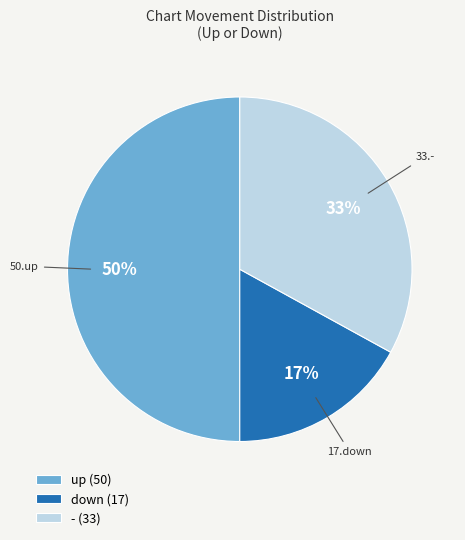

True or false: down (17) accounts for 31% of the total.

False